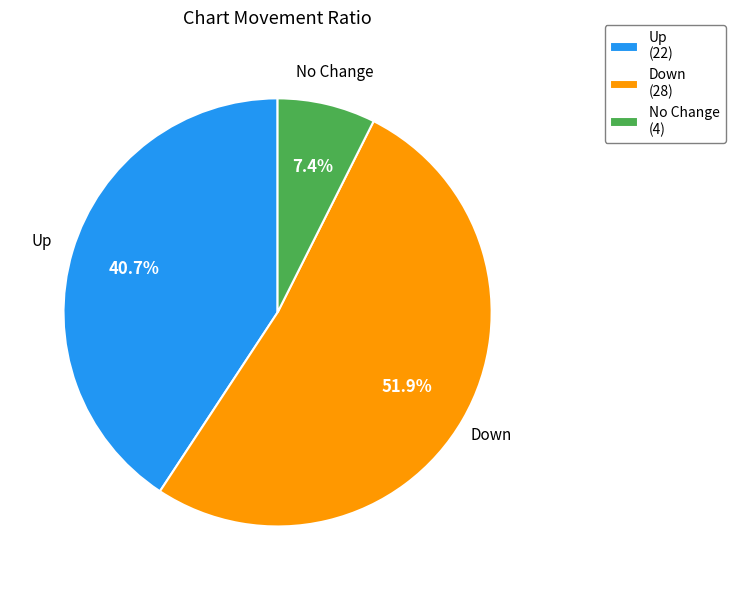

Which slice represents more than half of the pie?

Down (28)